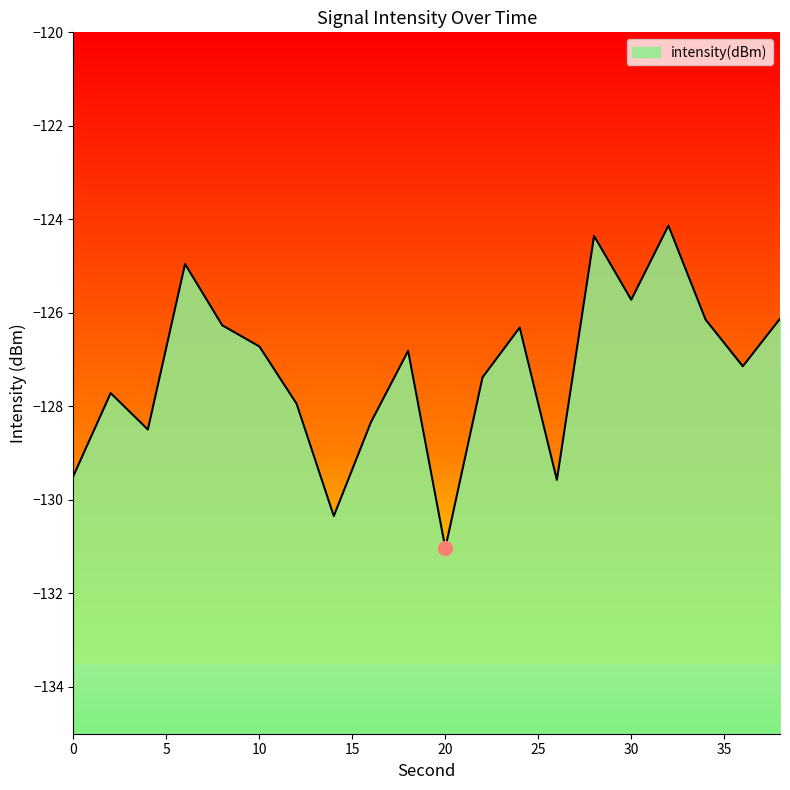

Where is the first local maximum?

2